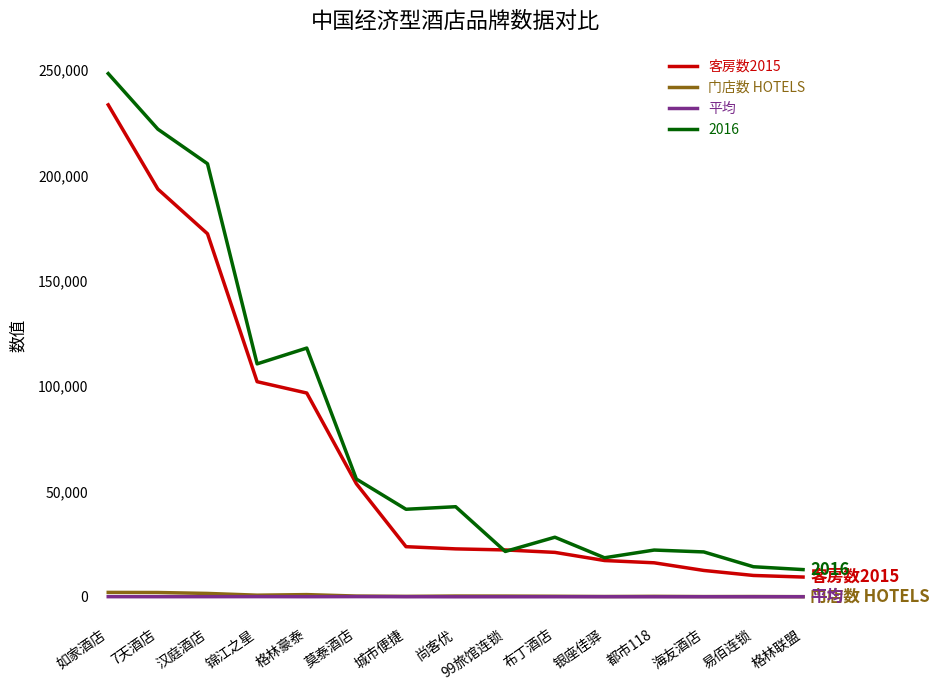

True or false: 平均 and 门店数 HOTELS cross at least once.

False